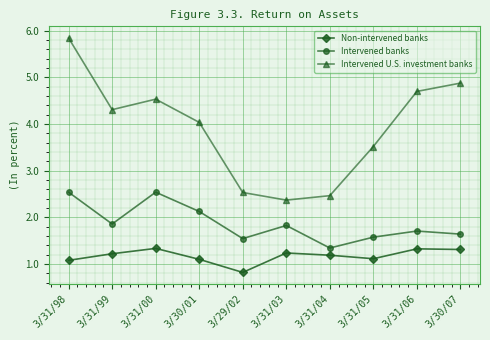

At how many categories does at least one series exceed 3?

7